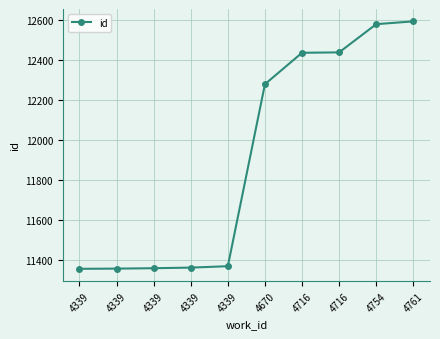

What is the value of the 3rd point from the left?

11358